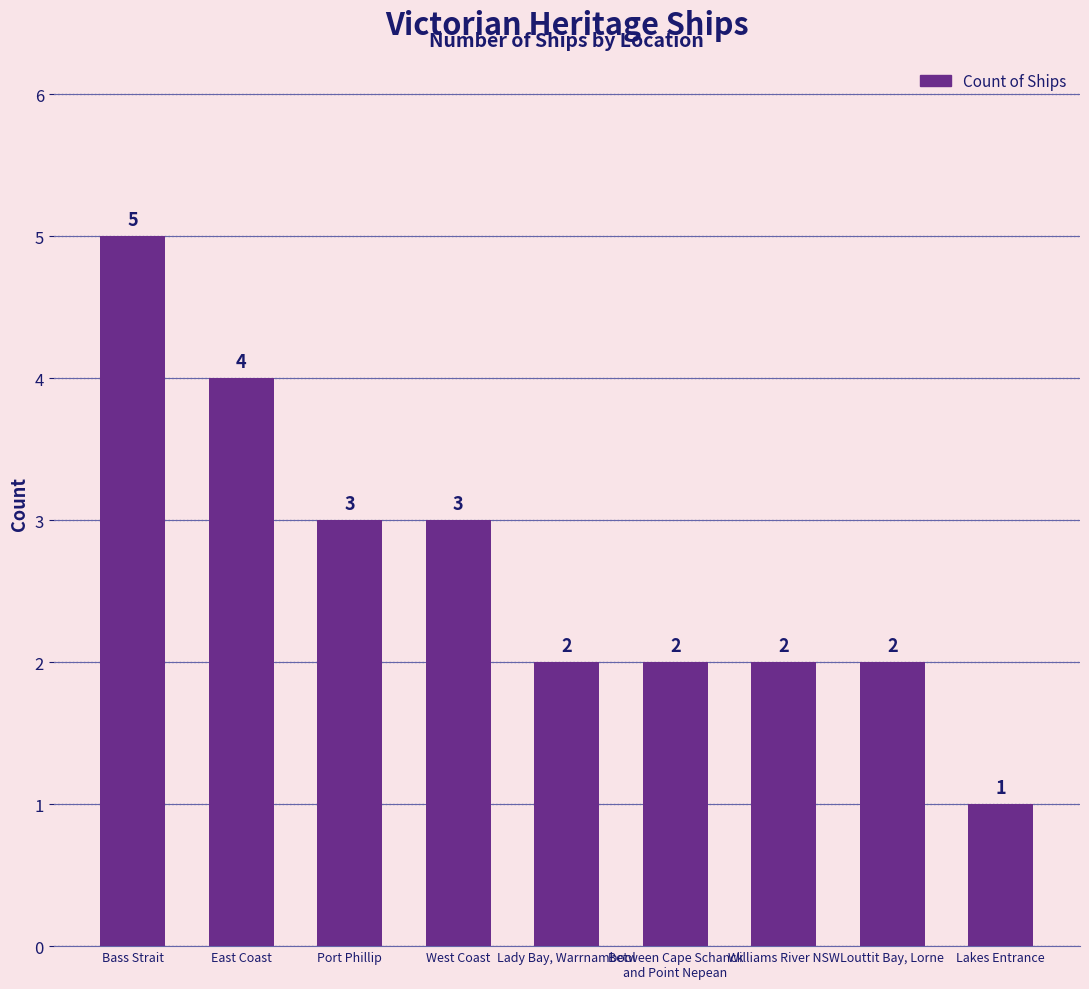

The chart shows a value of 4 at East Coast. True or false?

True